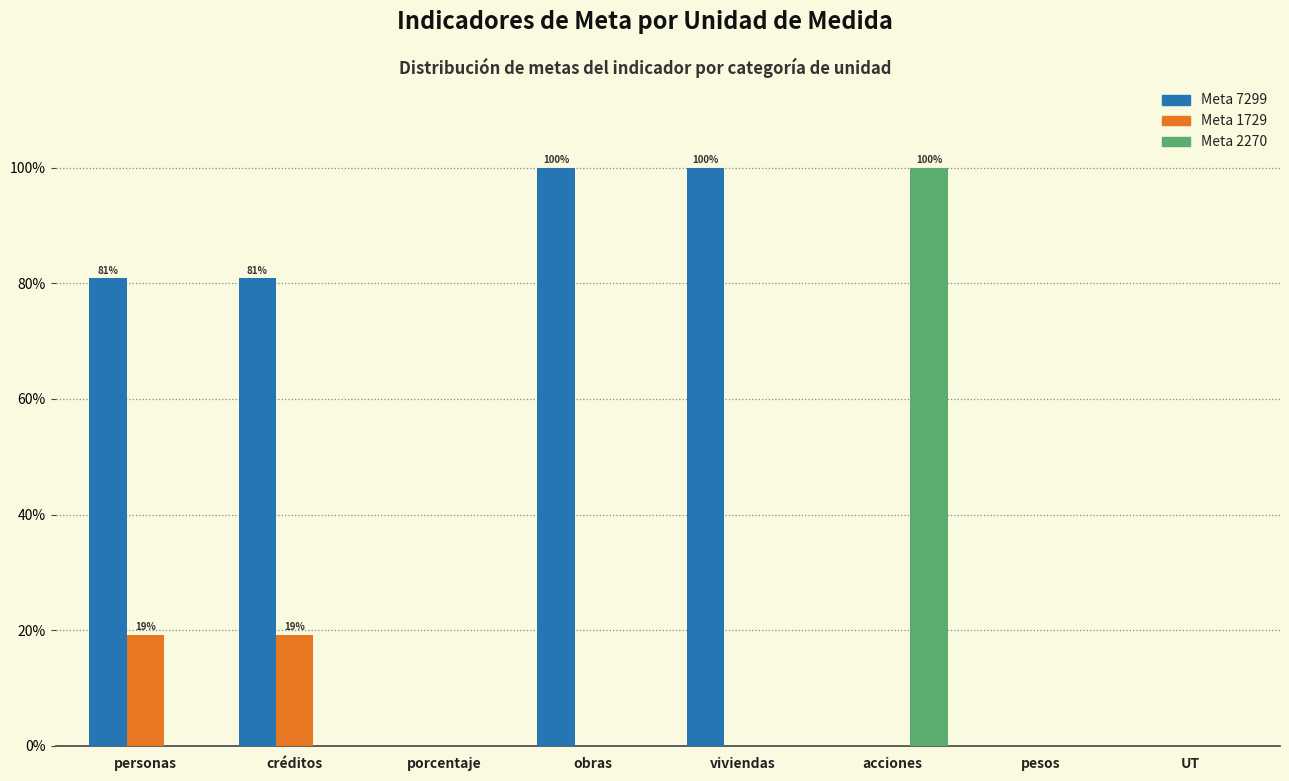

The value of Meta 7299 at viviendas is 142.4. True or false?

False